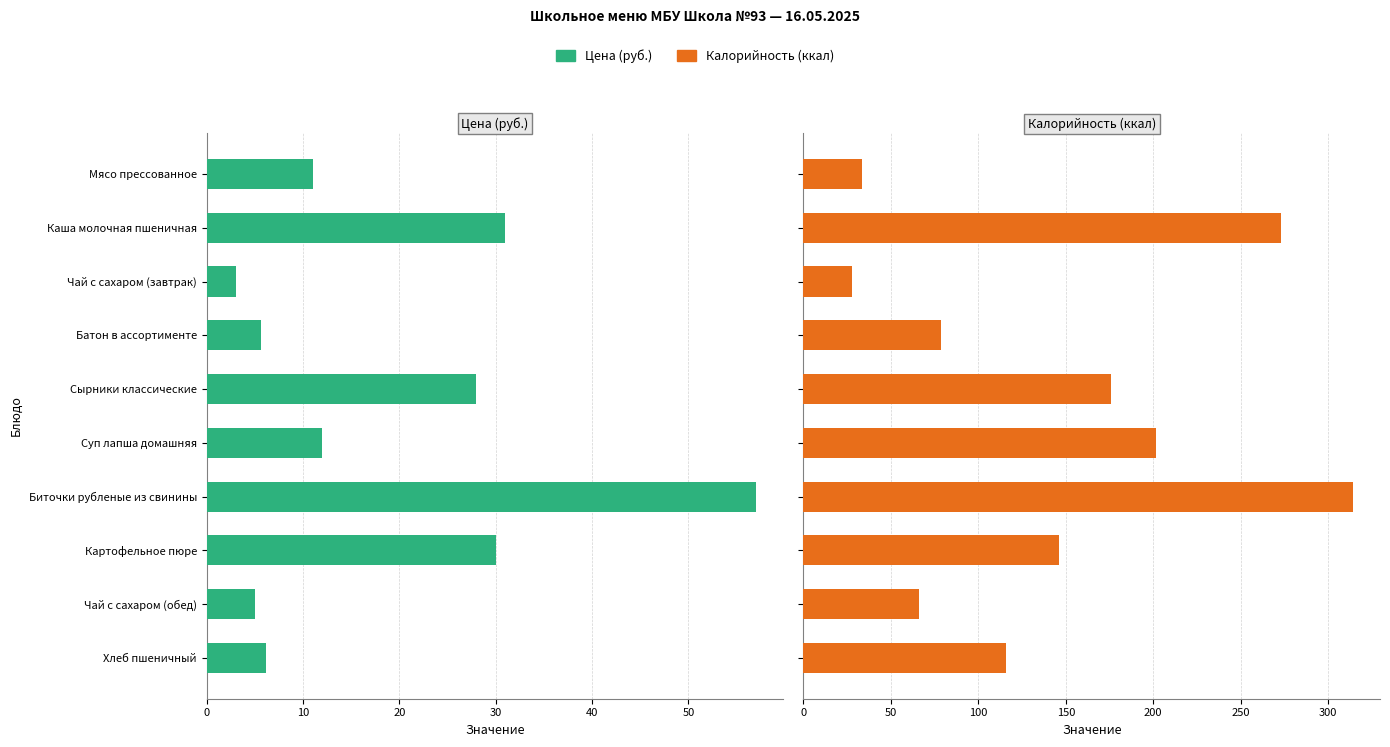

Reading left to right, extract all data points from this chart.

Цена (руб.): 11.0	31.0	3.0	5.7	28.0	12.0	57.0	30.0	5.0	6.2
Калорийность (ккал): 33.6	273.1	27.9	78.5	175.7	201.4	313.9	146.3	66.2	116.1